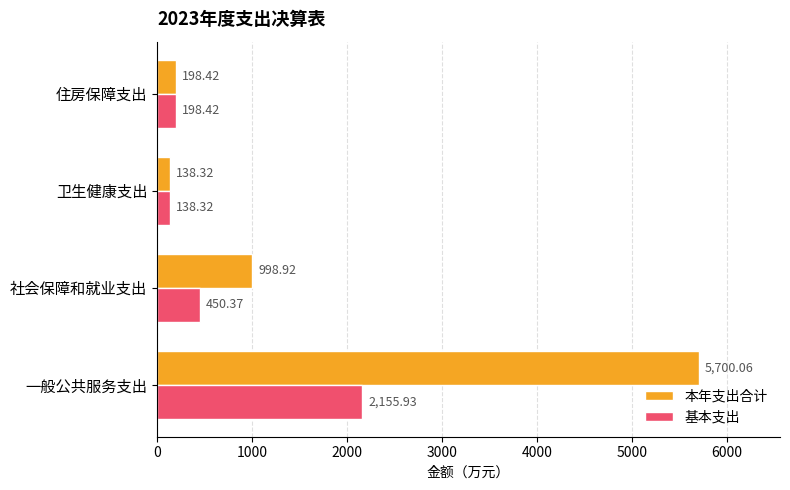

Which series has the largest range (max minus min)?

本年支出合计